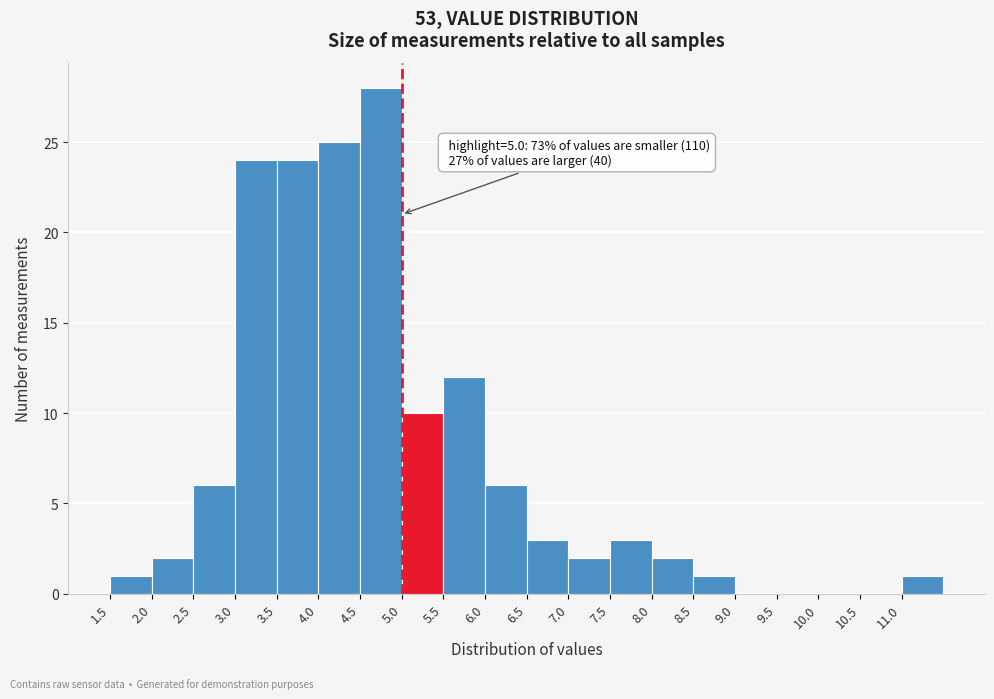

Which range on the x-axis has the tallest bar?

4.5 to 5.0